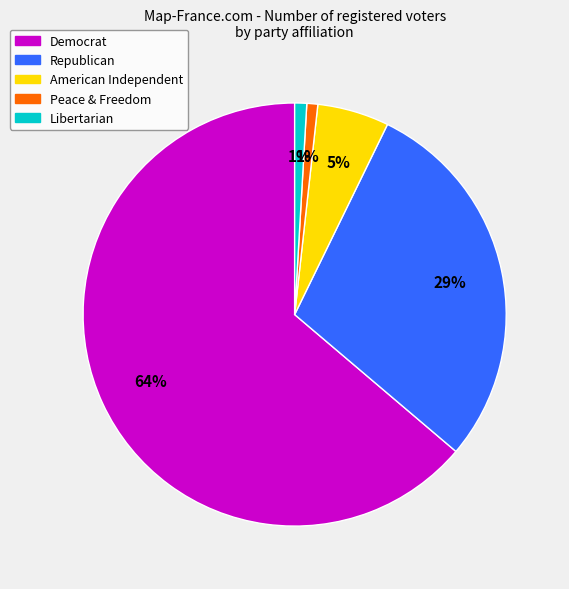

Which category has the biggest portion of the pie?

Democrat